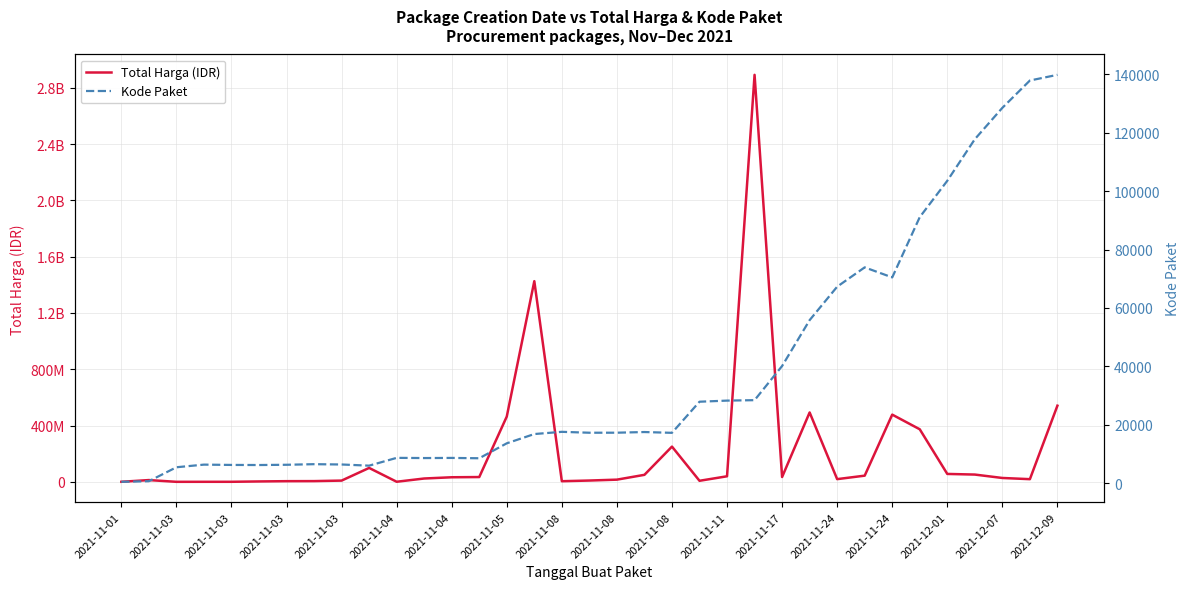

Reading left to right, list all the values displayed in this chart.

Total Harga (IDR): 333600	12453900	78000	182000	265000	2772000	4672200	5129000	8742500	98772570	577875	23653000	32441200	34000000	464002100	1425867900	4350000	9180000	15513960	49730040	250350000	7401240	39440000	2892122000	34292000	493000000	19175000	43859200	477600000	373404000	56152800	51601000	27412000	18900000	541071000
Kode Paket: 464	675	5449	6350	6246	6214	6300	6503	6397	5997	8668	8601	8646	8530	13652	16823	17580	17272	17283	17509	17238	27891	28271	28425	40112	55826	67279	73894	70453	91101	103541	117783	128516	137876	139817